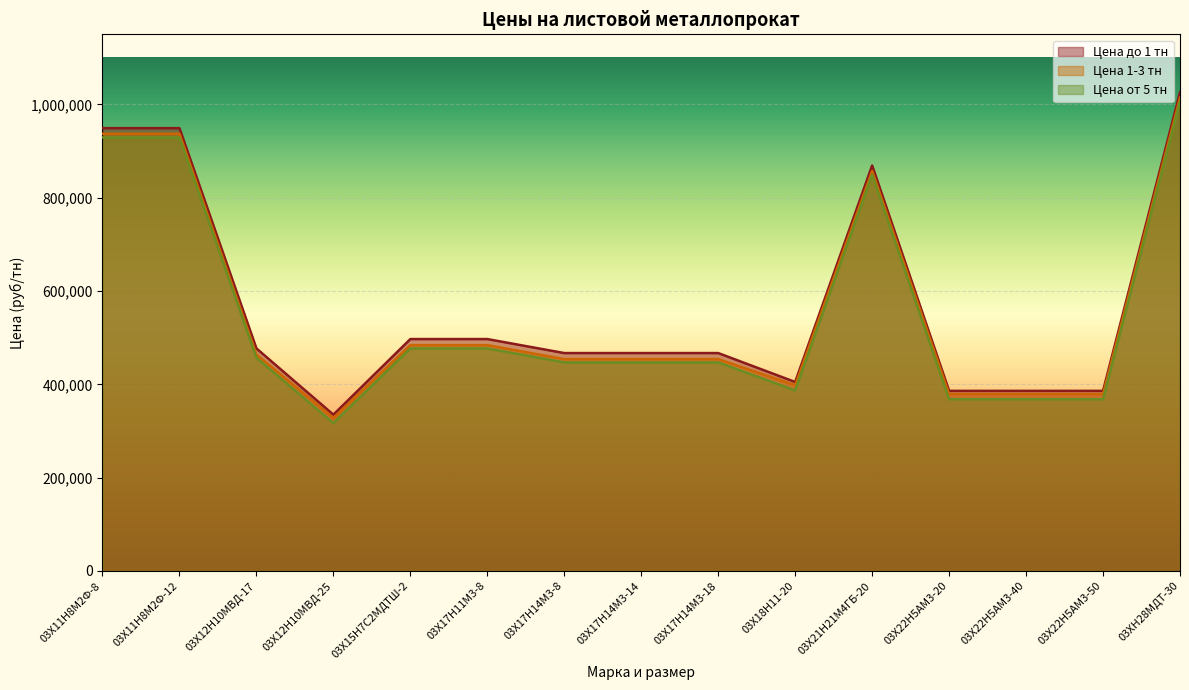

Reading left to right, list all the values displayed in this chart.

Цена до 1 тн: 03Х11Н8М2Ф-8=949000	03Х11Н8М2Ф-12=949000	03Х12Н10МВД-17=477000	03Х12Н10МВД-25=335000	03Х15Н7С2МДТШ-2=497000	03Х17Н11М3-8=497000	03Х17Н14М3-8=467000	03Х17Н14М3-14=467000	03Х17Н14М3-18=467000	03Х18Н11-20=405000	03Х21Н21М4ГБ-20=869000	03Х22Н5АМ3-20=386000	03Х22Н5АМ3-40=386000	03Х22Н5АМ3-50=386000	03ХН28МДТ-30=1026000
Цена 1-3 тн: 03Х11Н8М2Ф-8=937000	03Х11Н8М2Ф-12=937000	03Х12Н10МВД-17=464000	03Х12Н10МВД-25=328000	03Х15Н7С2МДТШ-2=484000	03Х17Н11М3-8=484000	03Х17Н14М3-8=454000	03Х17Н14М3-14=454000	03Х17Н14М3-18=454000	03Х18Н11-20=398000	03Х21Н21М4ГБ-20=857000	03Х22Н5АМ3-20=379000	03Х22Н5АМ3-40=379000	03Х22Н5АМ3-50=379000	03ХН28МДТ-30=1014000
Цена от 5 тн: 03Х11Н8М2Ф-8=929000	03Х11Н8М2Ф-12=929000	03Х12Н10МВД-17=457000	03Х12Н10МВД-25=317000	03Х15Н7С2МДТШ-2=477000	03Х17Н11М3-8=477000	03Х17Н14М3-8=447000	03Х17Н14М3-14=447000	03Х17Н14М3-18=447000	03Х18Н11-20=387000	03Х21Н21М4ГБ-20=849000	03Х22Н5АМ3-20=368000	03Х22Н5АМ3-40=368000	03Х22Н5АМ3-50=368000	03ХН28МДТ-30=1006000